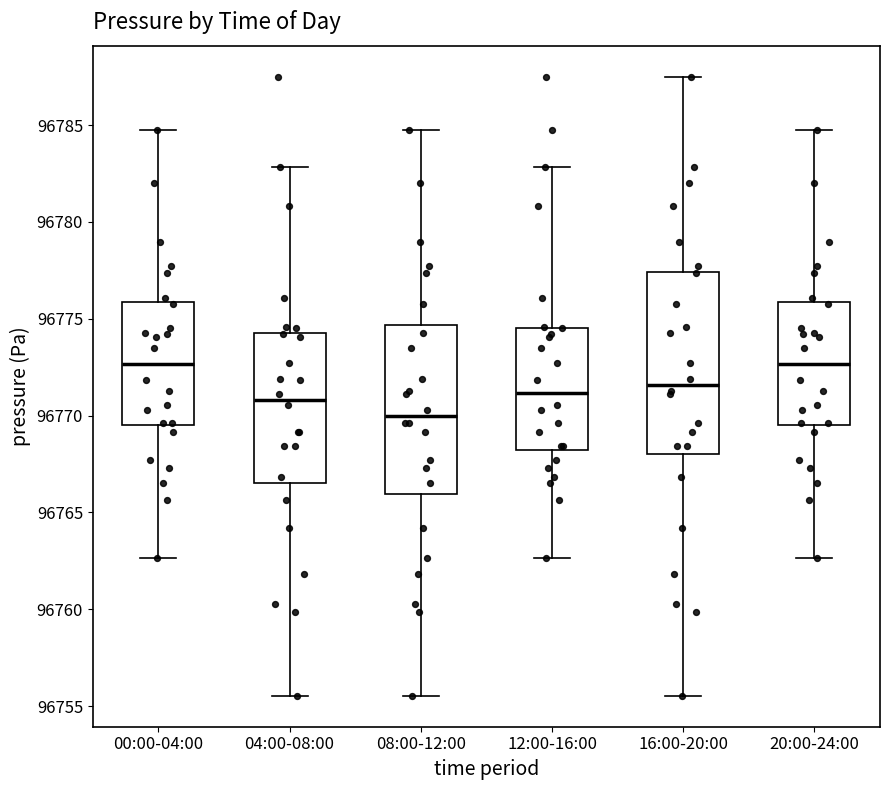

Reading left to right, transcribe this box plot: for each box, give where its median line is, the range the box spans, and where its two whiskers end, as read against the y-axis. The values are not printed on the chart, so give them approximately, as read against the axis.

00:00-04:00: median 96772.5, box 96769.5 to 96776.0, whiskers 96762.5 to 96785.0
04:00-08:00: median 96771.0, box 96766.5 to 96774.5, whiskers 96755.5 to 96783.0
08:00-12:00: median 96770.0, box 96766.0 to 96774.5, whiskers 96755.5 to 96785.0
12:00-16:00: median 96771.0, box 96768.0 to 96774.5, whiskers 96762.5 to 96783.0
16:00-20:00: median 96771.5, box 96768.0 to 96777.5, whiskers 96755.5 to 96787.5
20:00-24:00: median 96772.5, box 96769.5 to 96776.0, whiskers 96762.5 to 96785.0